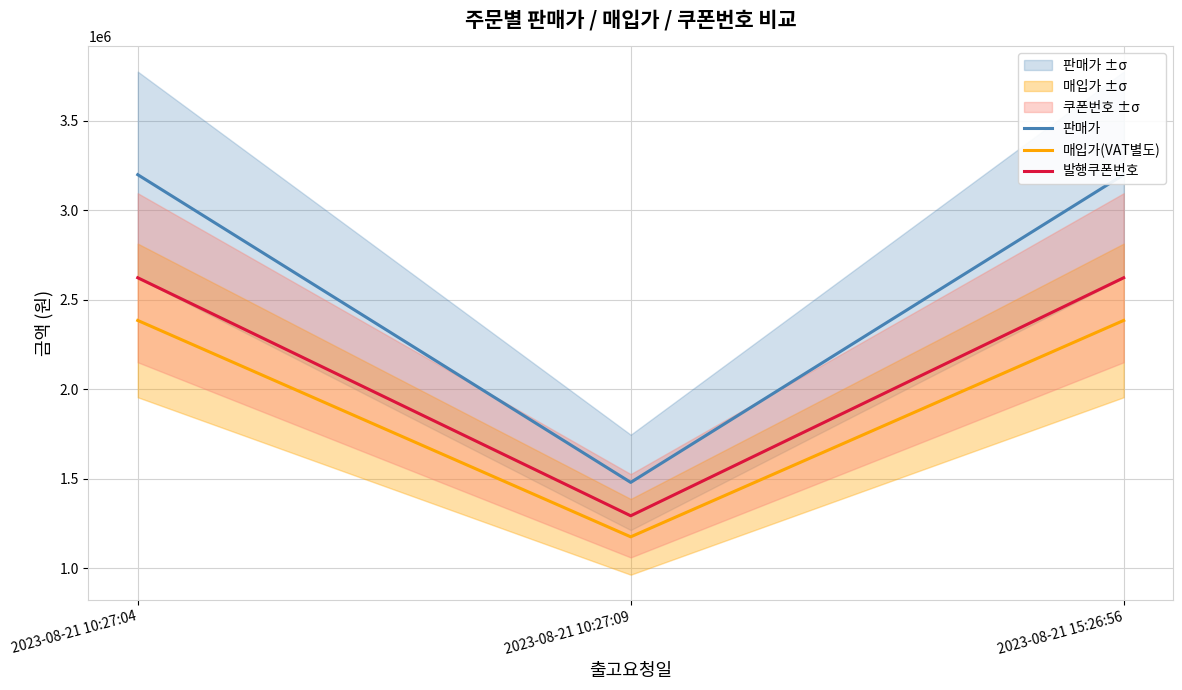

What are all the series names shown in the legend?

판매가, 매입가(VAT별도), 발행쿠폰번호